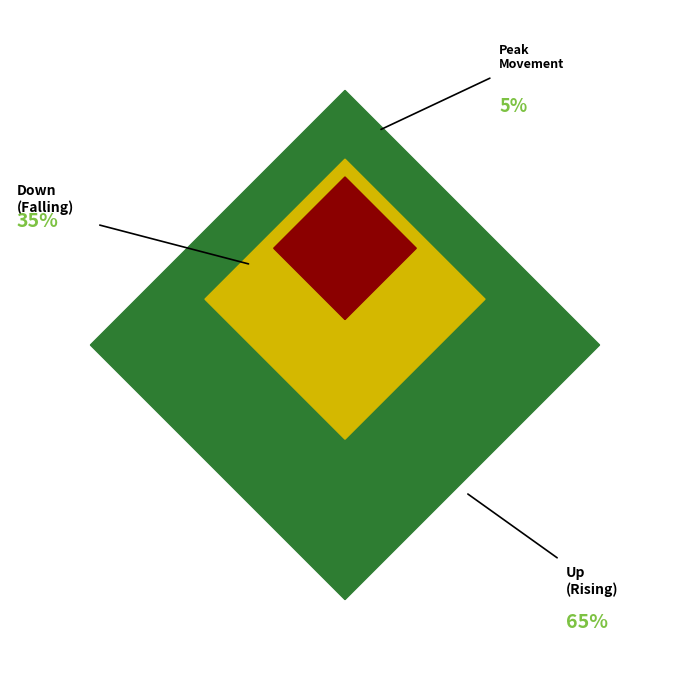

What is the change in value from up to down?

-30